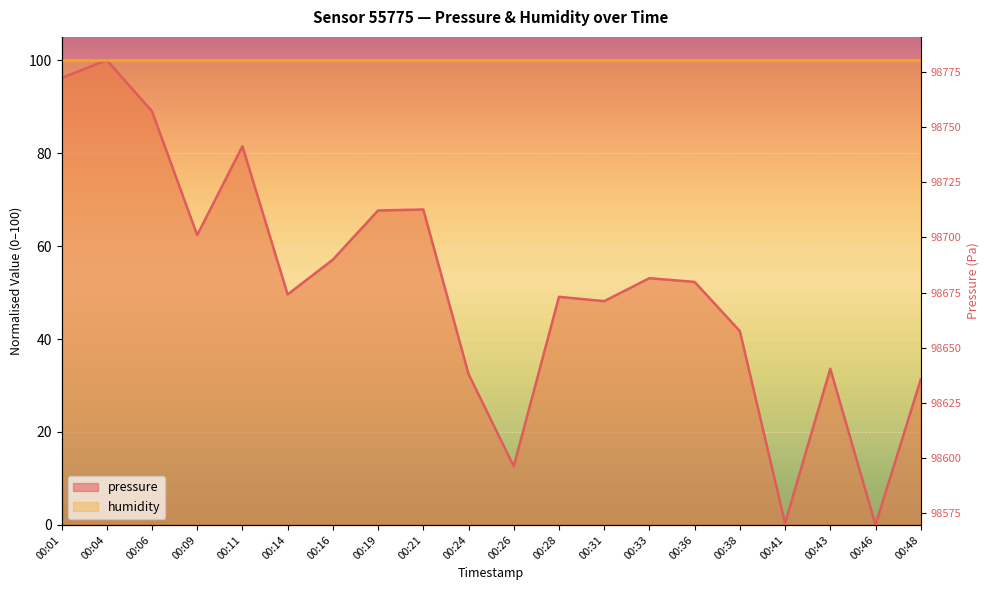

What is the maximum value shown in the chart?

100.0